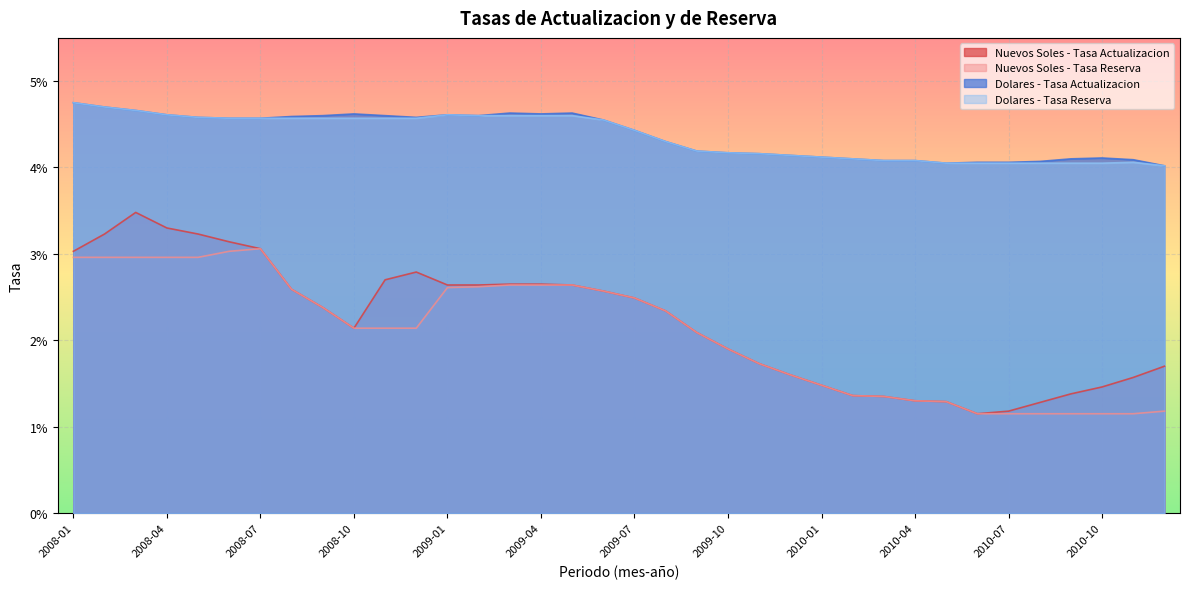

Which category has the highest value in the Dolares - Tasa Actualizacion series?

2008-01